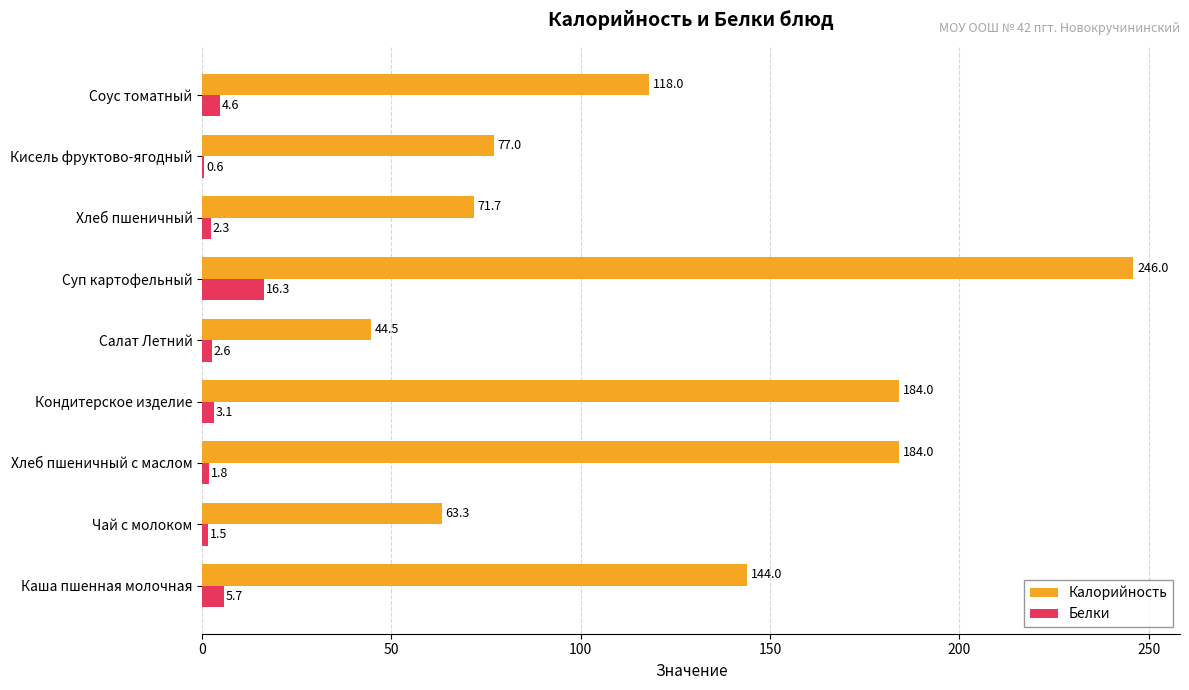

What is the average value of the Калорийность series?

125.8